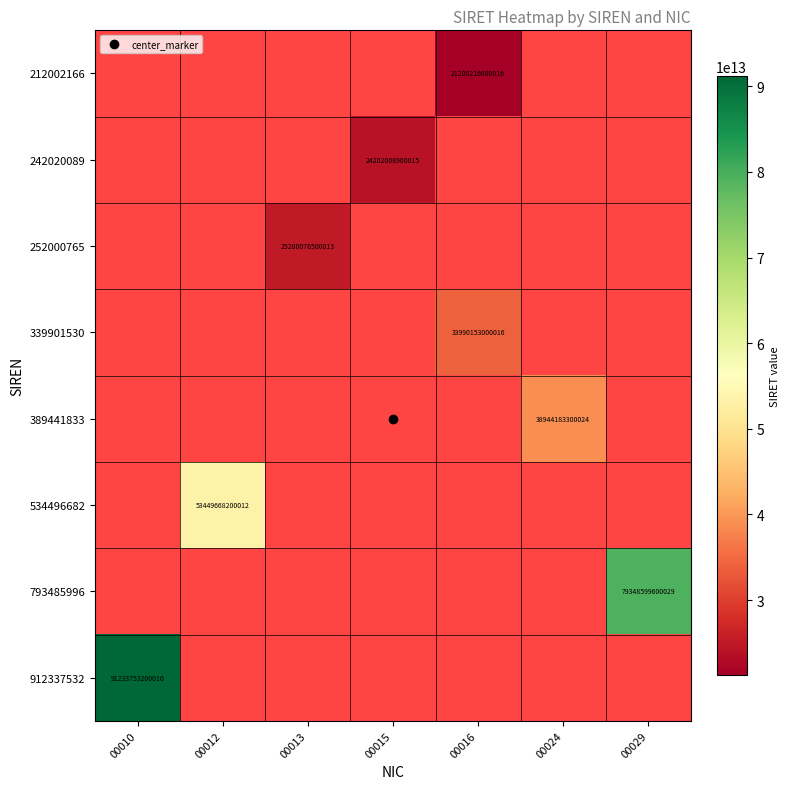

What is the difference between the maximum and minimum values in the 534496682 series?

53449668200012